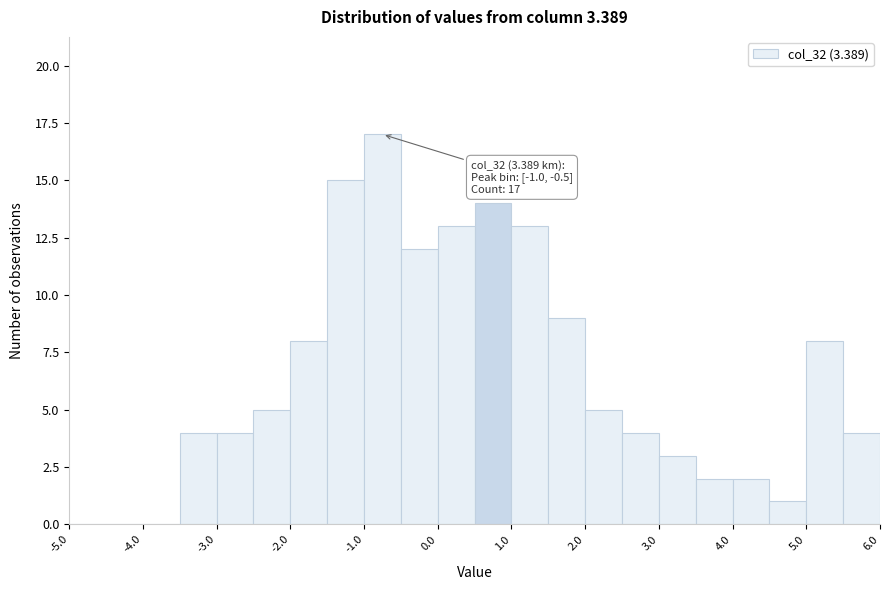

Which range on the x-axis has the tallest bar?

-1.0 to -0.5